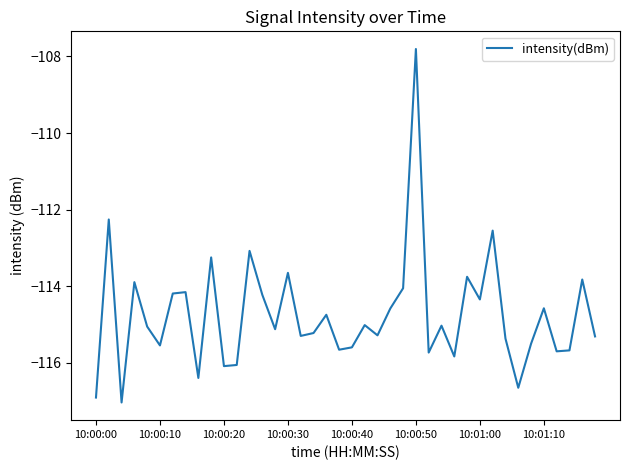

What is the maximum value shown in the chart?

-107.8